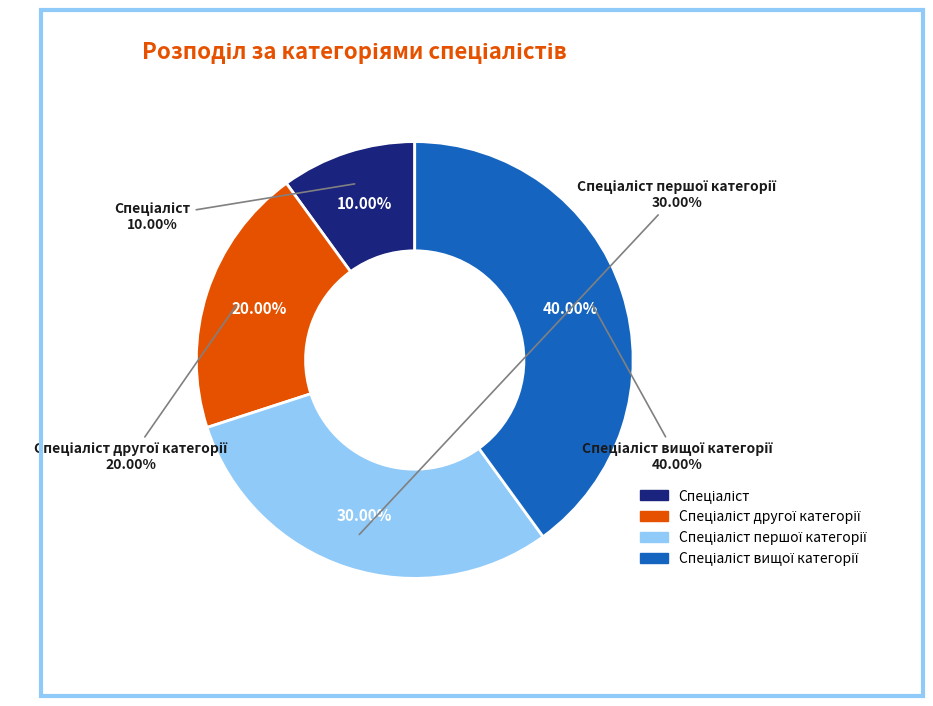

How much of the chart is everything except Спеціаліст?

90.0%